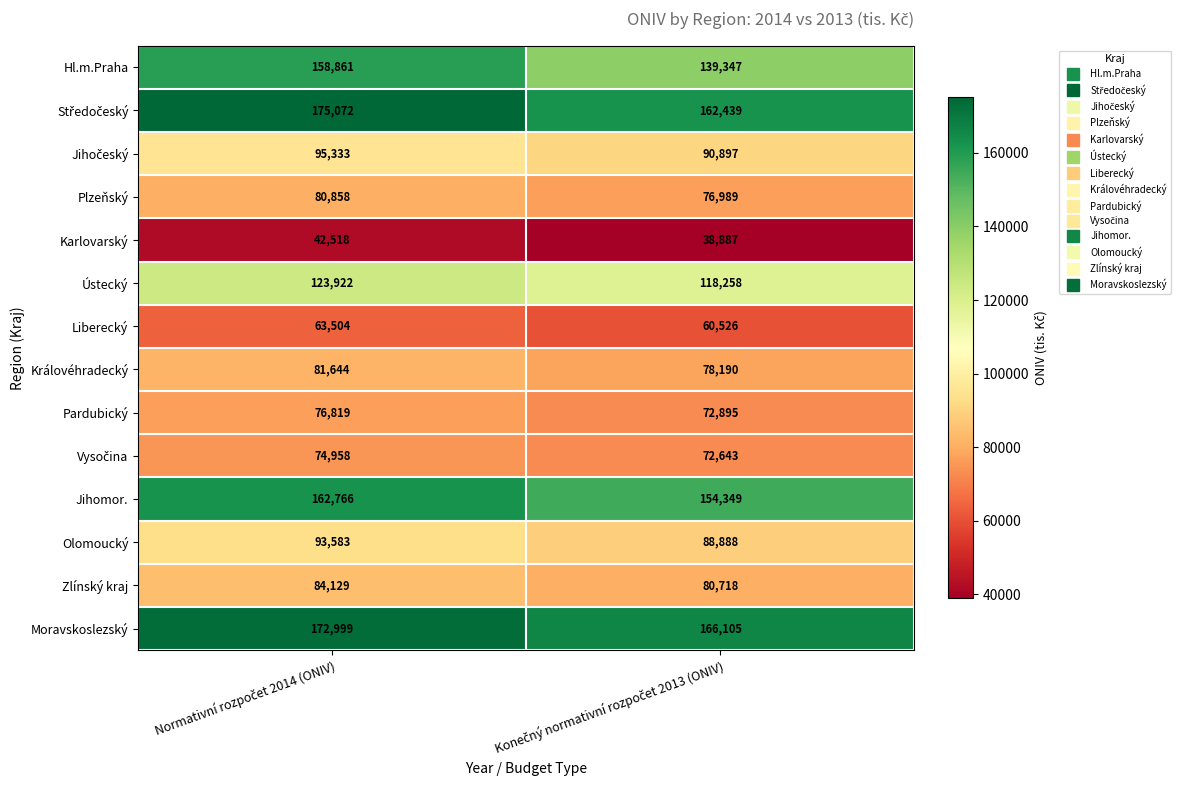

Which series has the largest range (max minus min)?

Hl.m.Praha